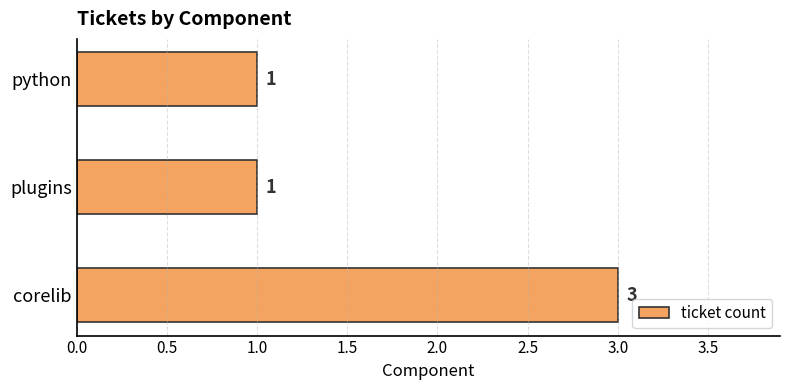

True or false: the data shows 1 at python.

True